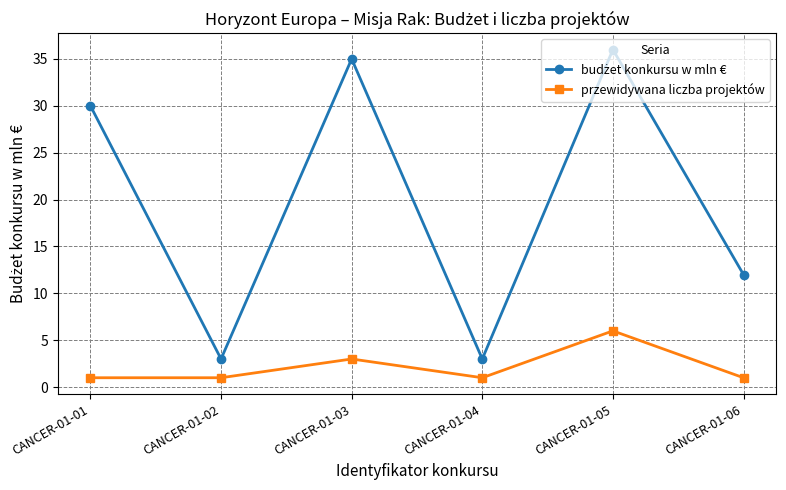

At which category does przewidywana liczba projektów reach its first local peak?

CANCER-01-03